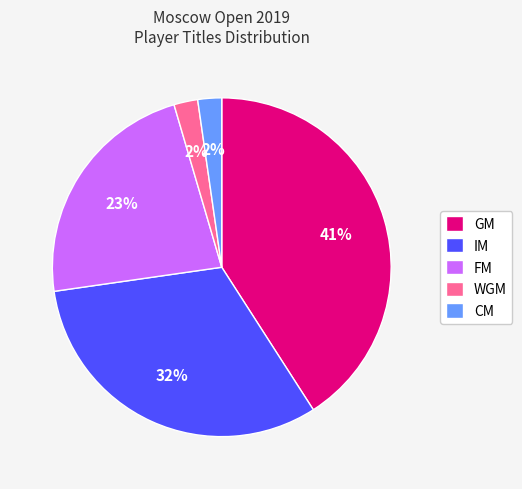

To the nearest percent, what is the difference between the largest and smallest slice percentages?

39%